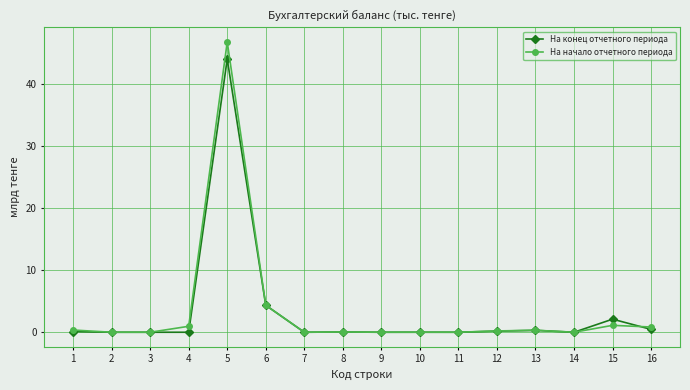

The На начало отчетного периода series shows 46.8 at 5. True or false?

True